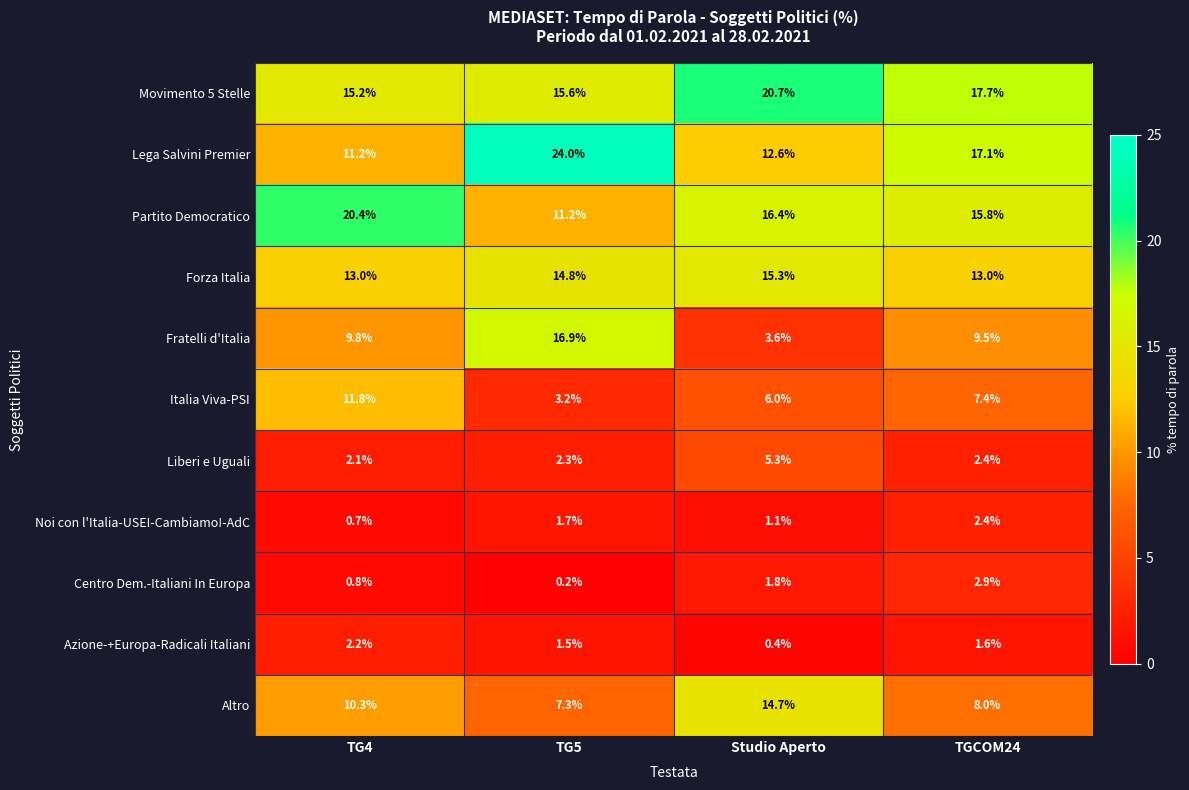

At which label does Lega Salvini Premier first exceed 17?

TG5